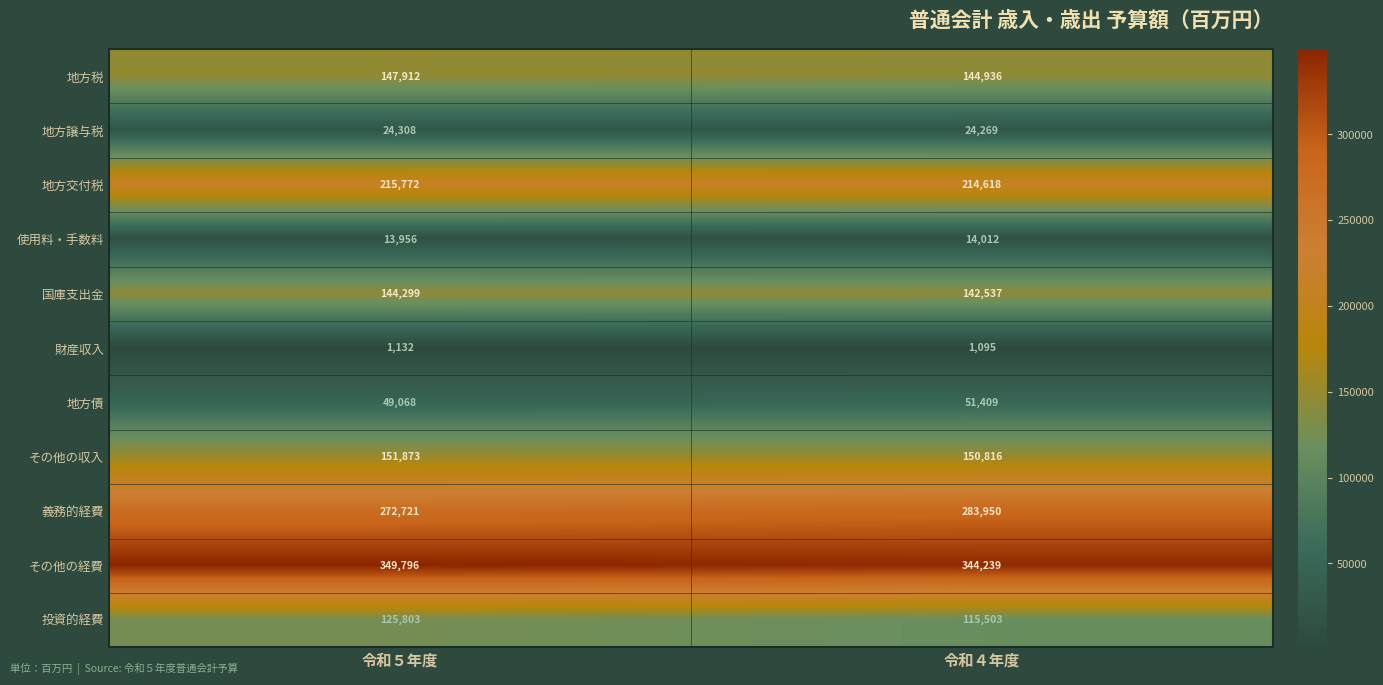

How many data points does each series have?

2